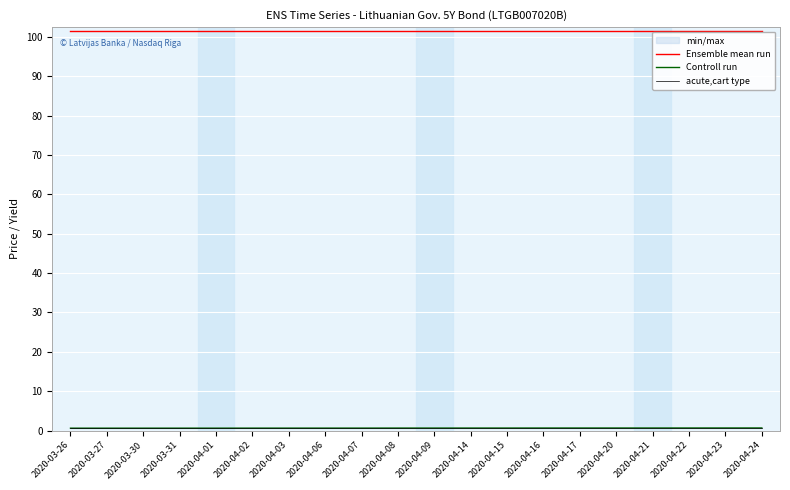

What is the total value across all series at 2020-04-22?

102.8